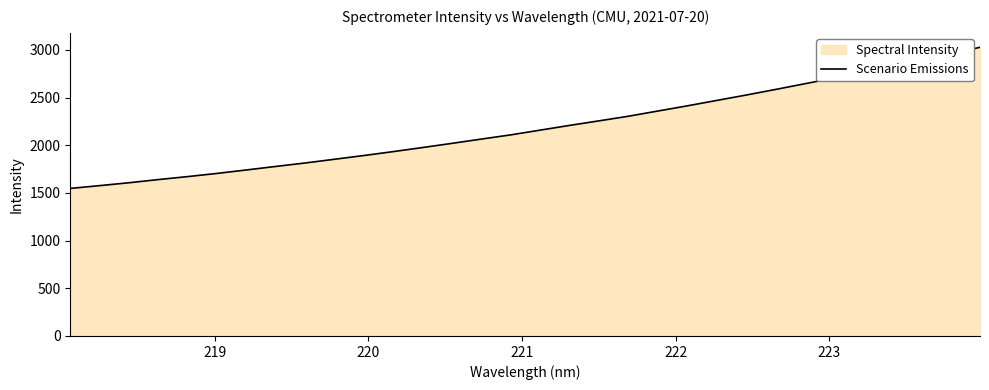

What is the value of the 26th point from the left?

2644.4